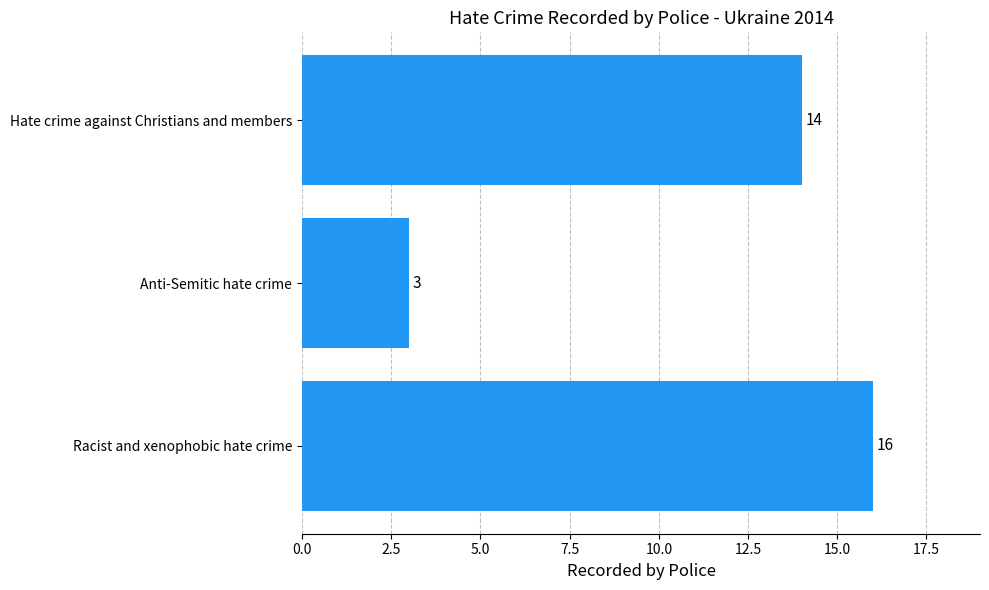

Between Hate crime against Christians and members and Racist and xenophobic hate crime, which is larger?

Racist and xenophobic hate crime